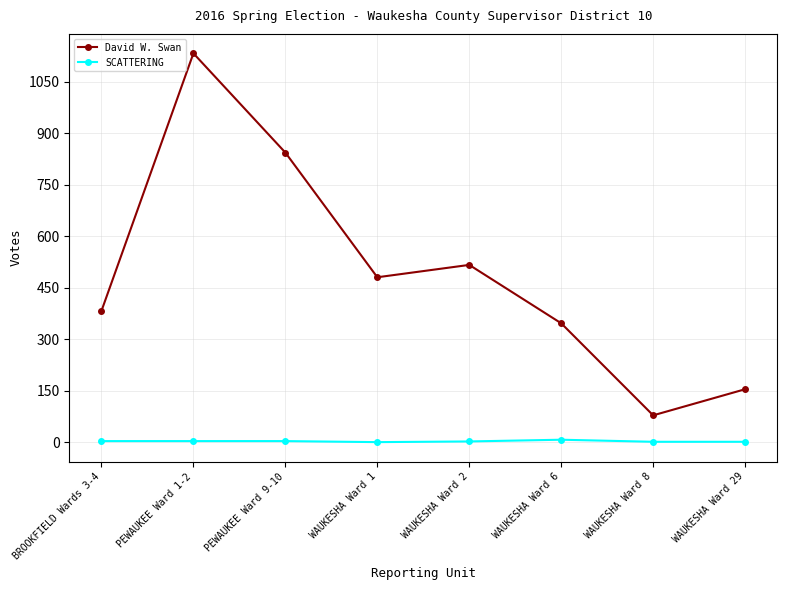

What is the lowest value of the David W. Swan series?

79